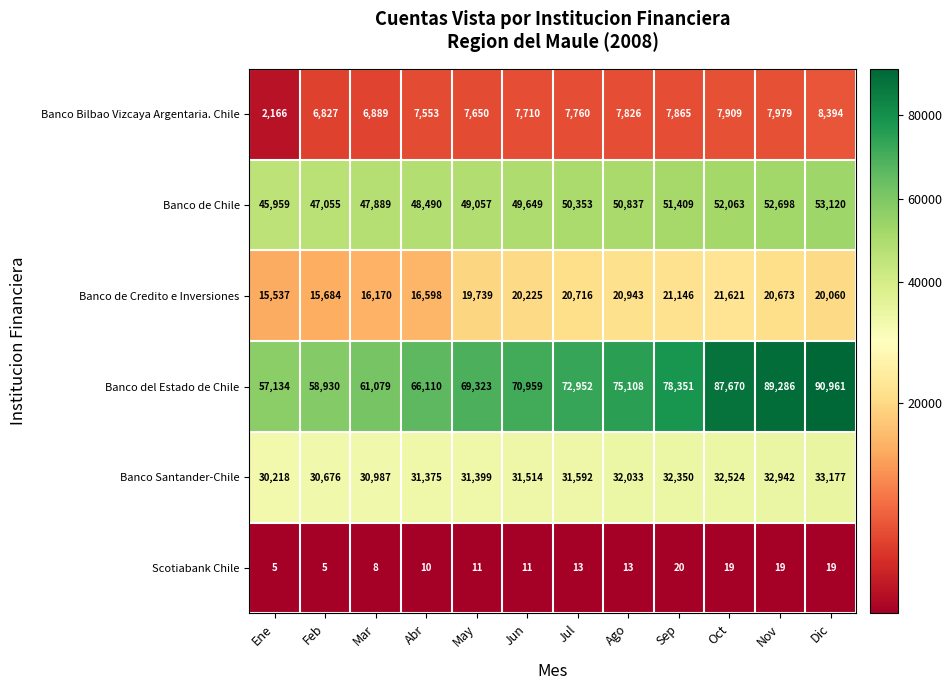

What is the difference between the highest and lowest values at Ago?

75095